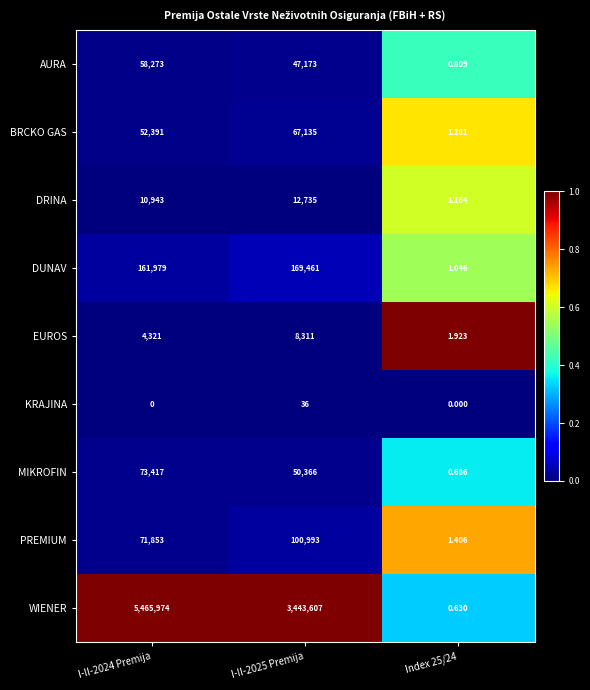

Which series has the widest spread of values?

WIENER